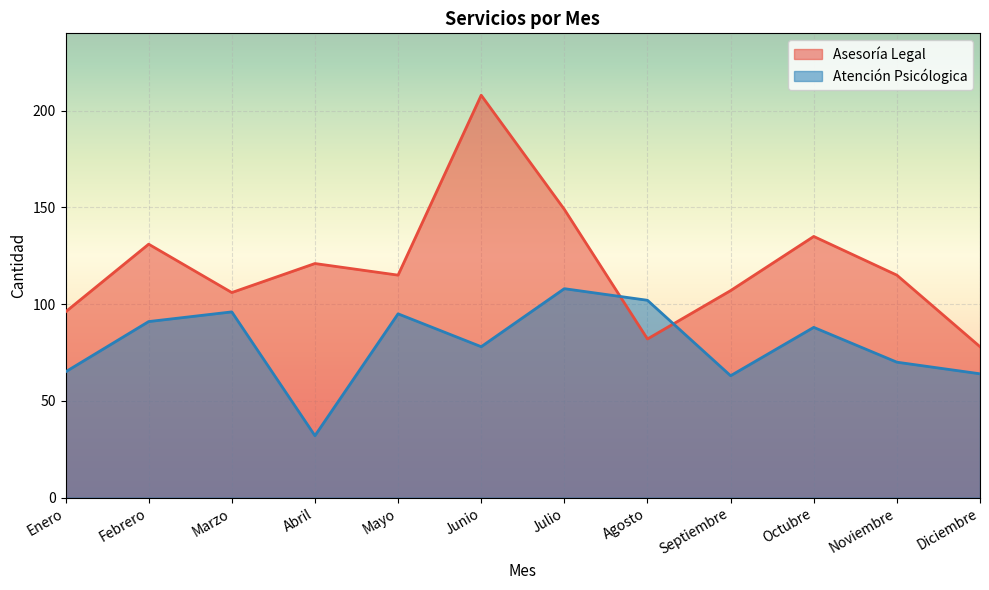

How many data points does each series have?

12